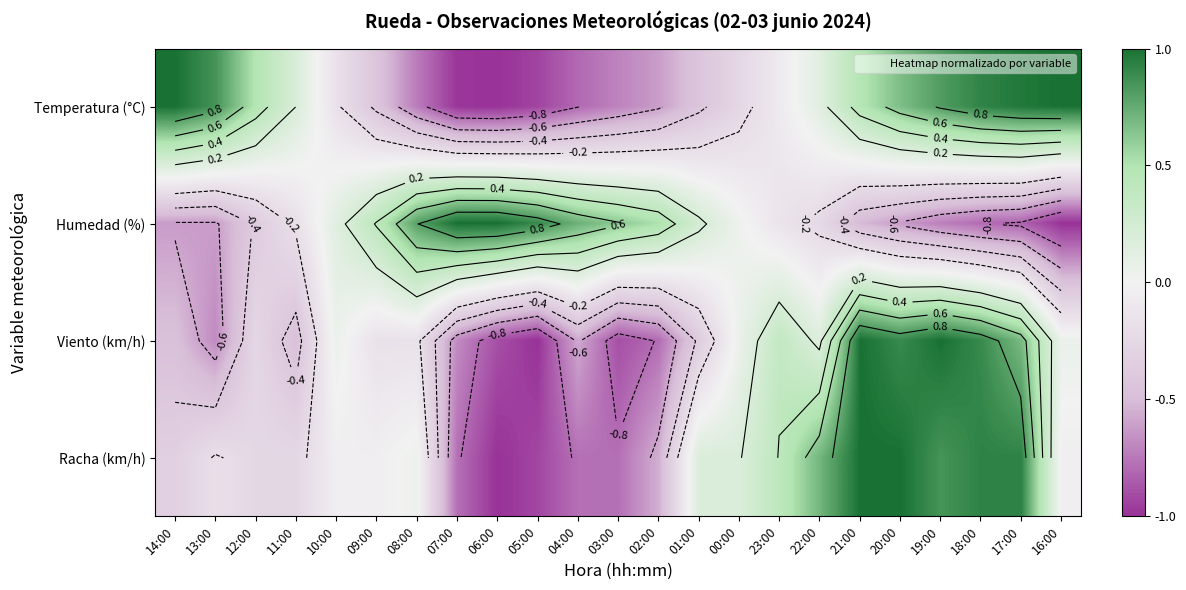

Count the number of data series in this chart.

4